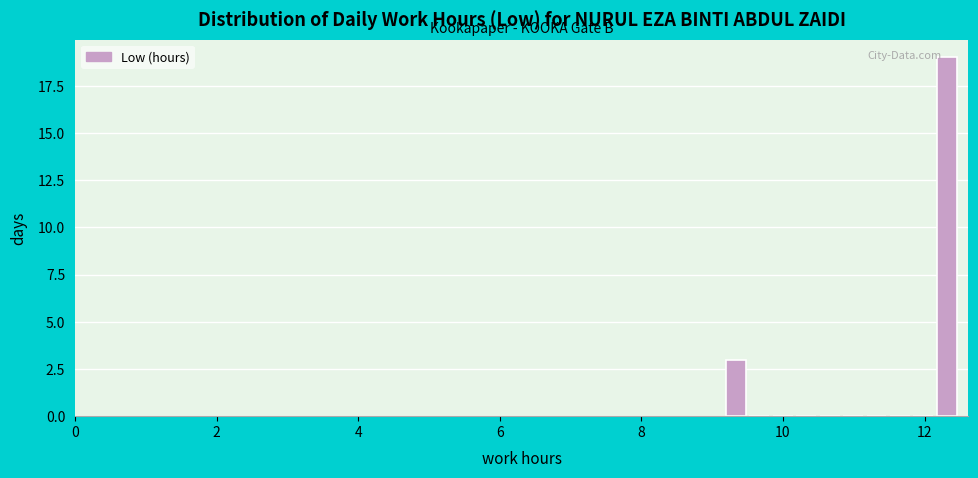

Around what value on the x-axis is the tallest bar? Give the approximate position of its centre, as read against the axis.

12.4